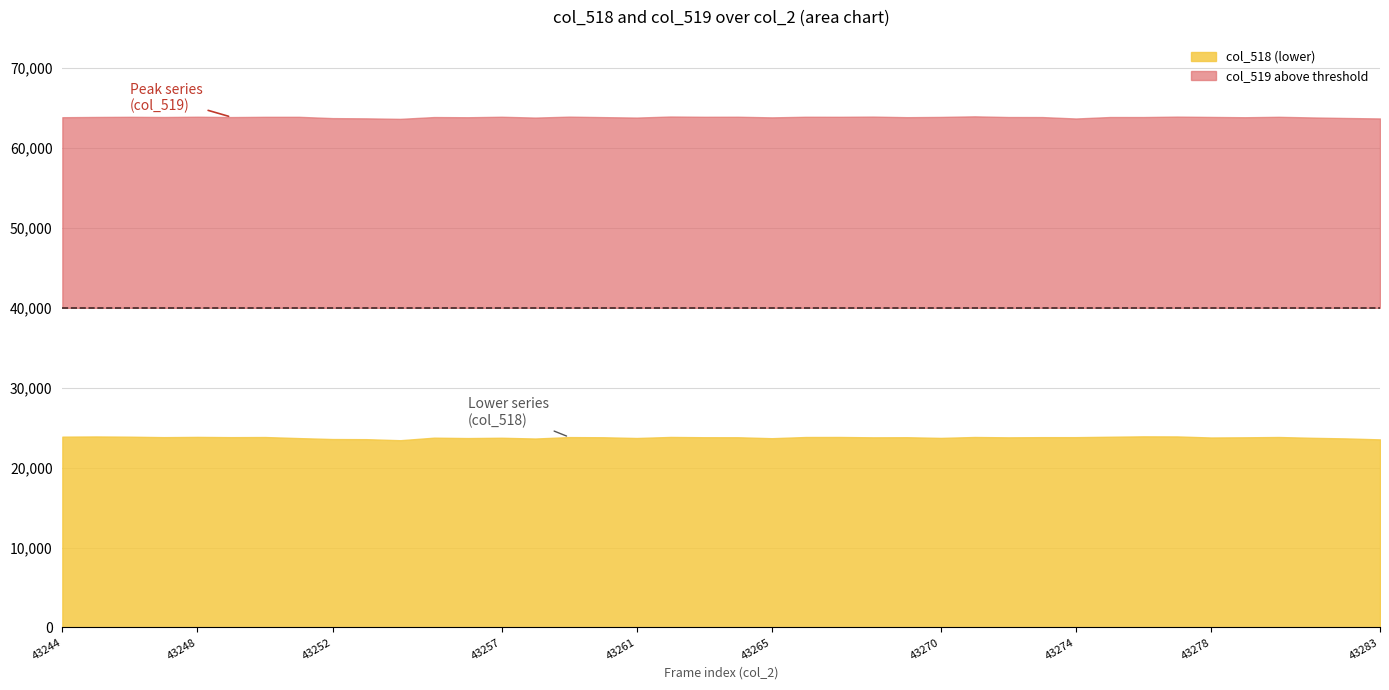

Which label corresponds to the smallest value in the chart?

43254